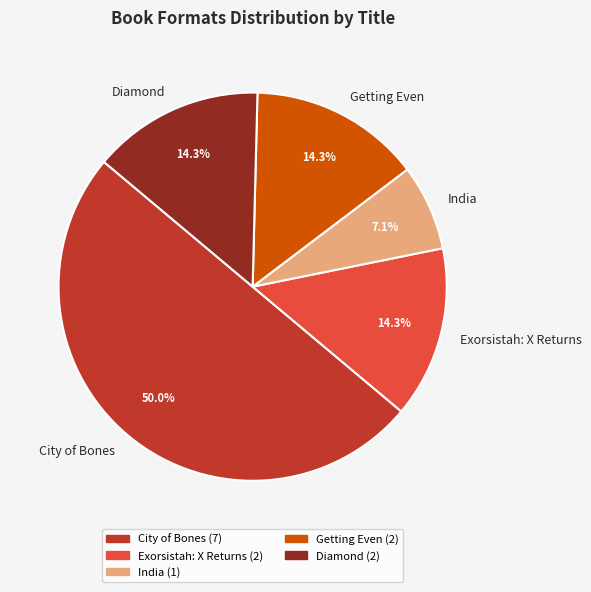

What is the largest slice in the pie chart?

City of Bones